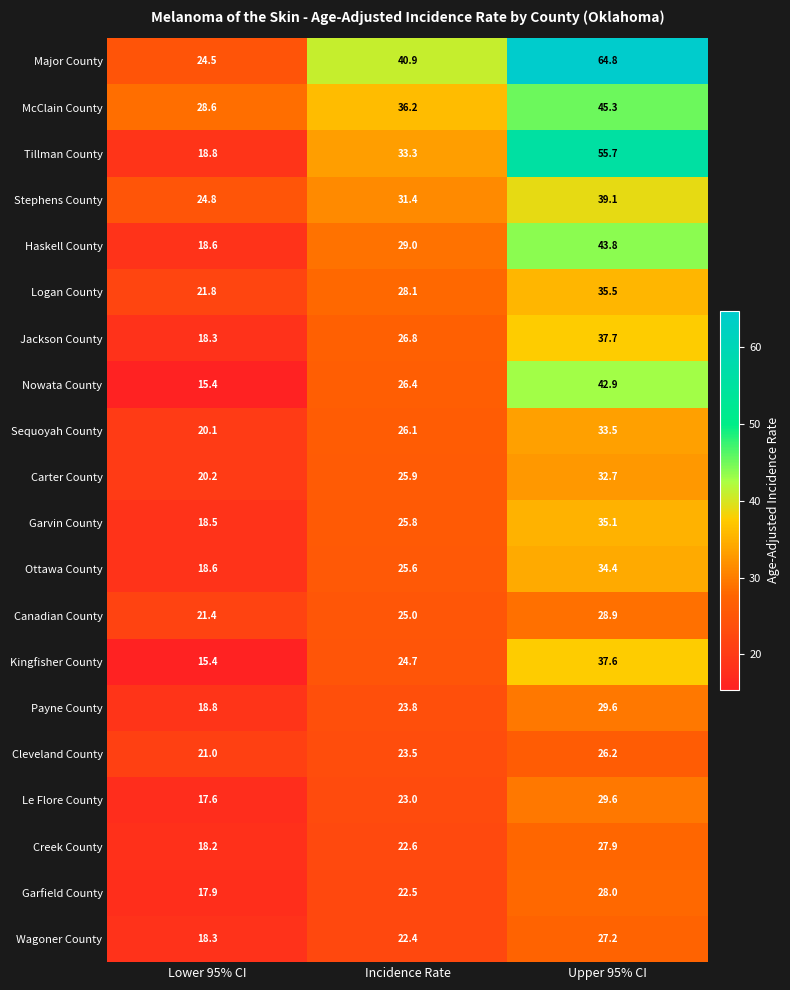

Which series has the widest spread of values?

Major County